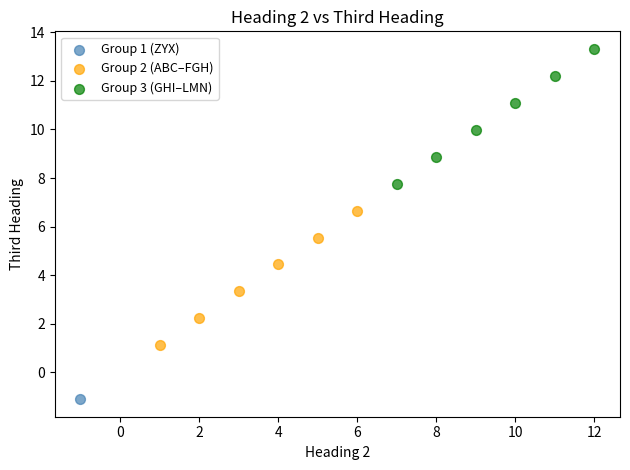

What are all the series names shown in the legend?

Group 1 (ZYX), Group 2 (ABC–FGH), Group 3 (GHI–LMN)